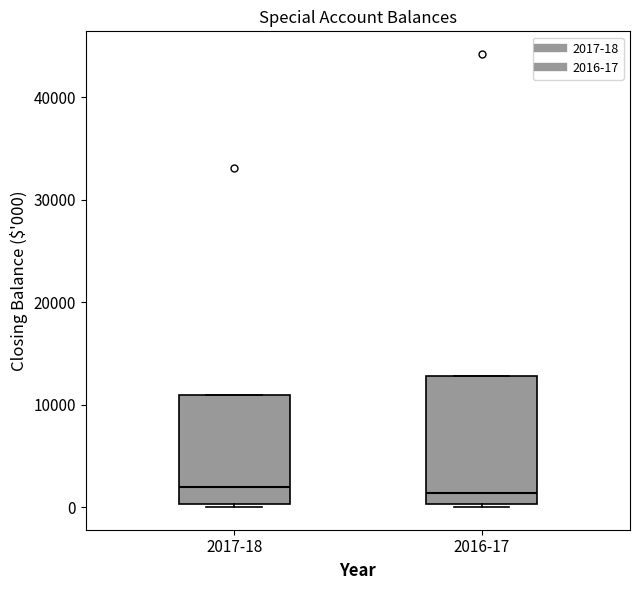

Which box is the tallest, from its lower edge to its upper edge?

2016-17